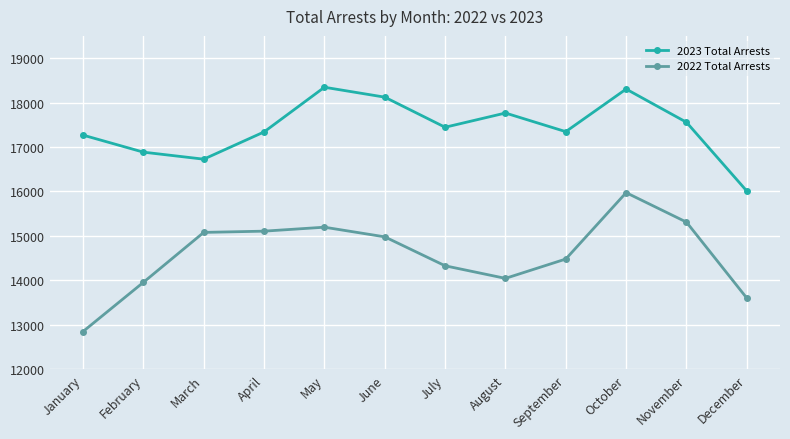

Rank the series at December from highest to lowest value.

2023 Total Arrests, 2022 Total Arrests